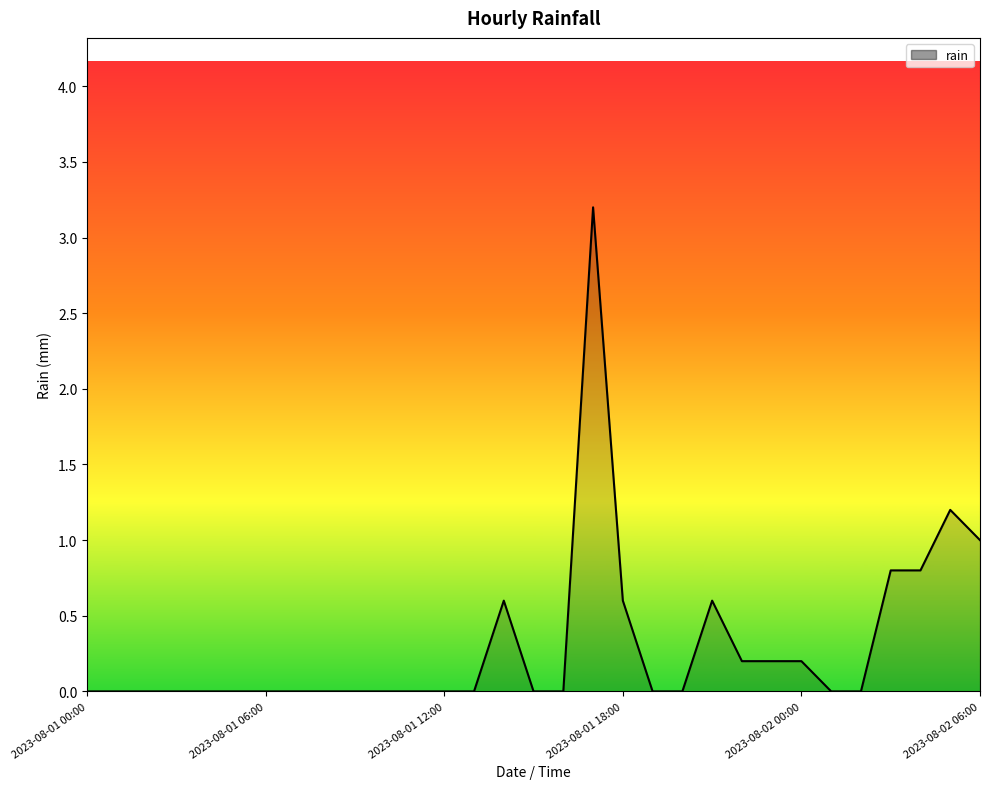

What is the difference between the maximum and minimum values?

3.2